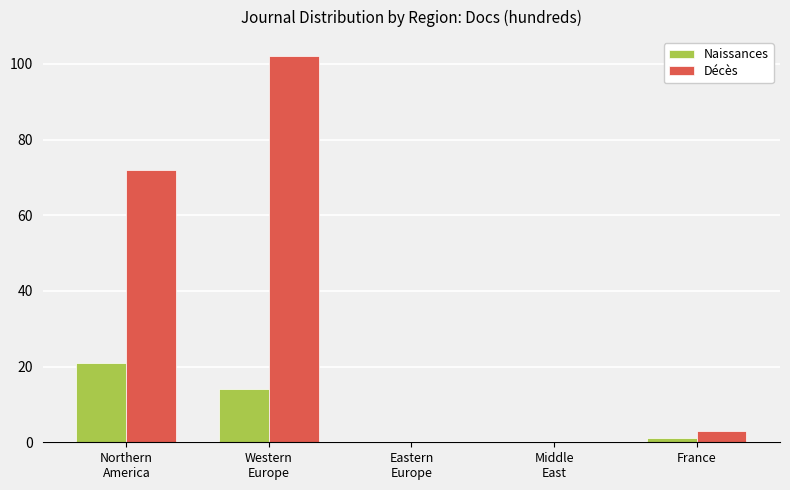

At which category is the sum across all series the highest?

Western
Europe